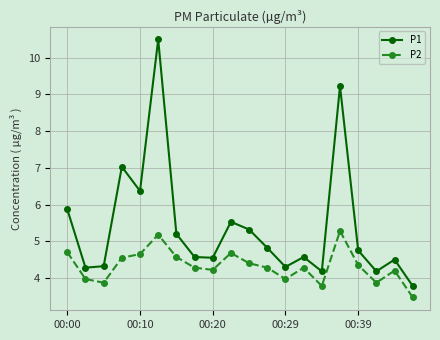

True or false: P2 and P1 cross at least once.

False